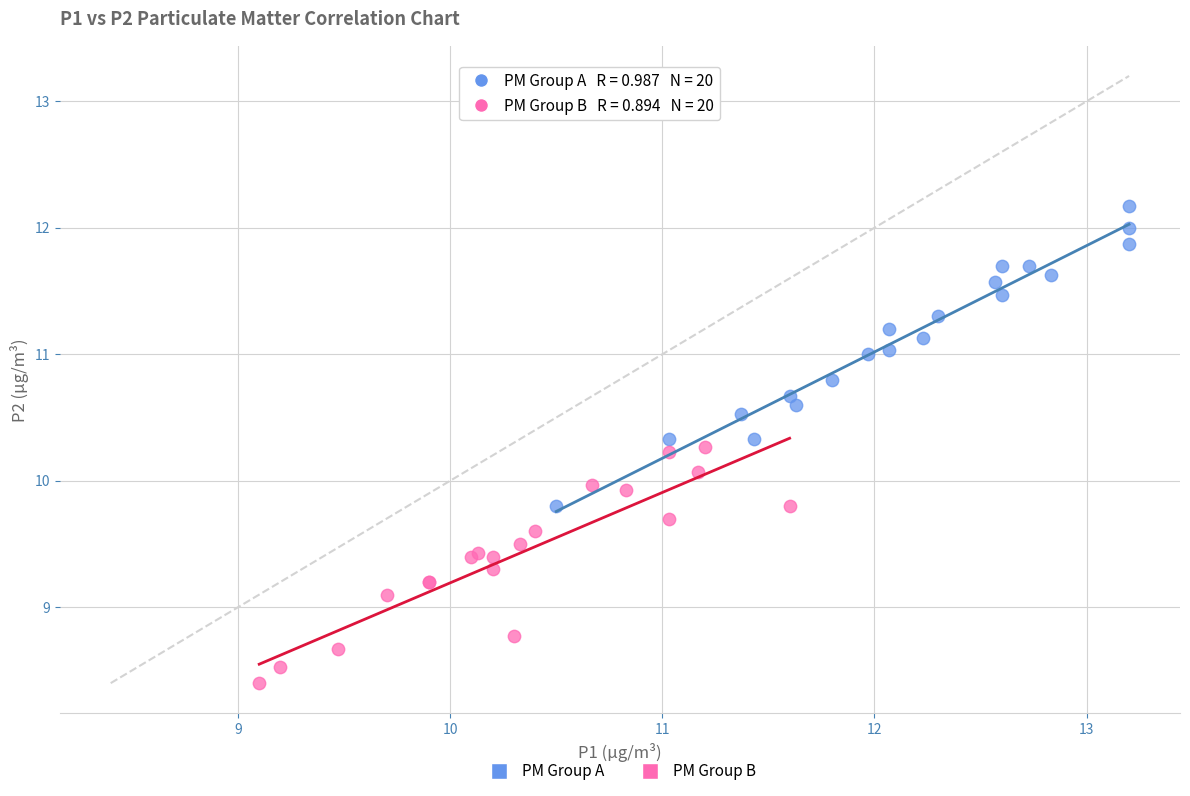

Which series has the largest Y range (max minus min)?

PM Group A